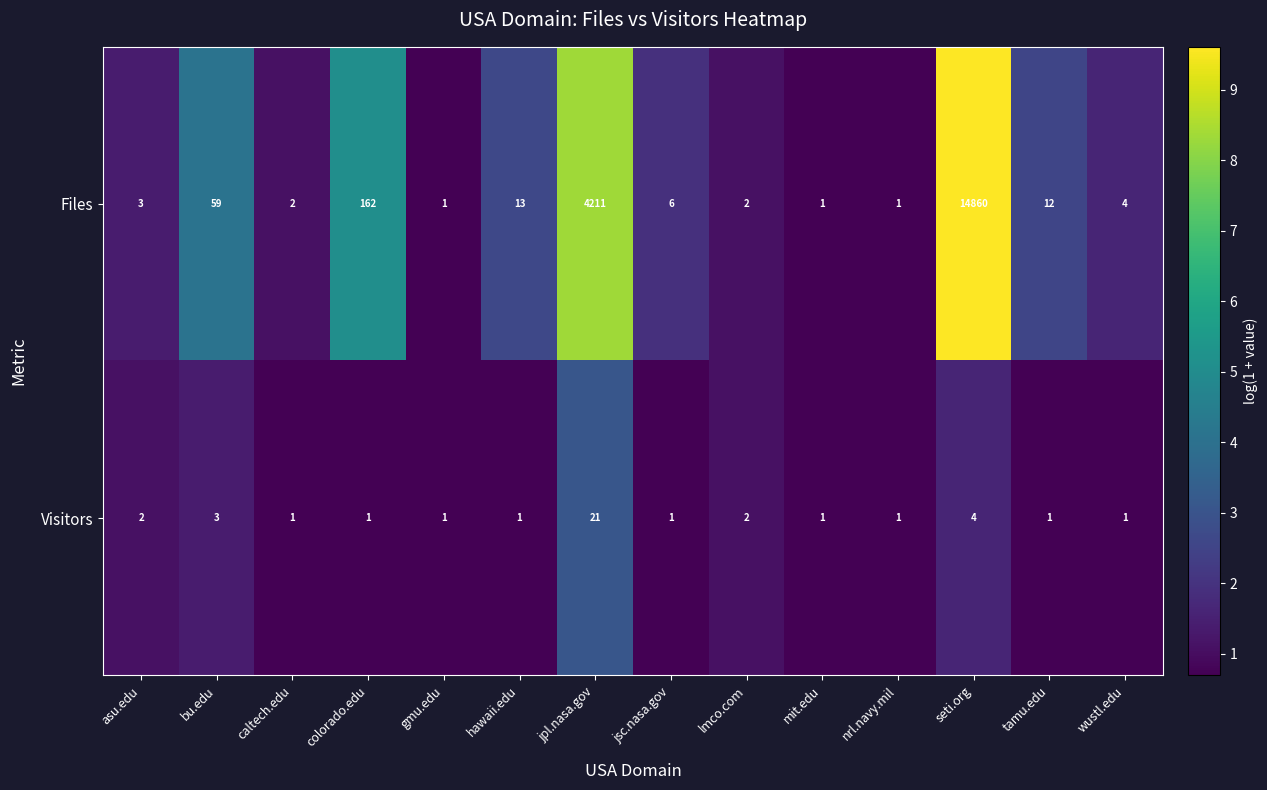

How many categories are shown in the chart?

14